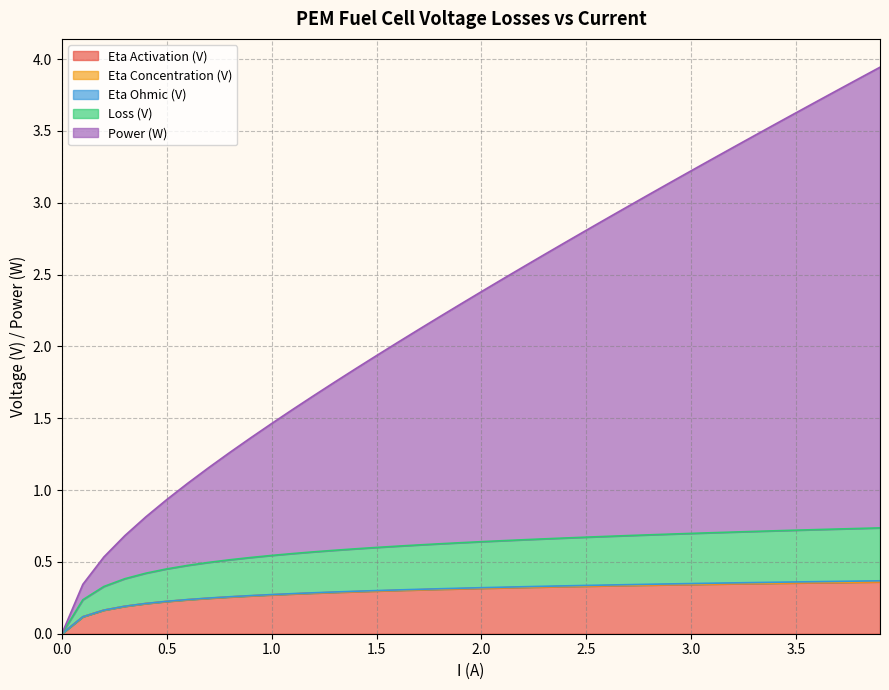

The value of Eta Activation (V) at 1.5 is 0.1. True or false?

False